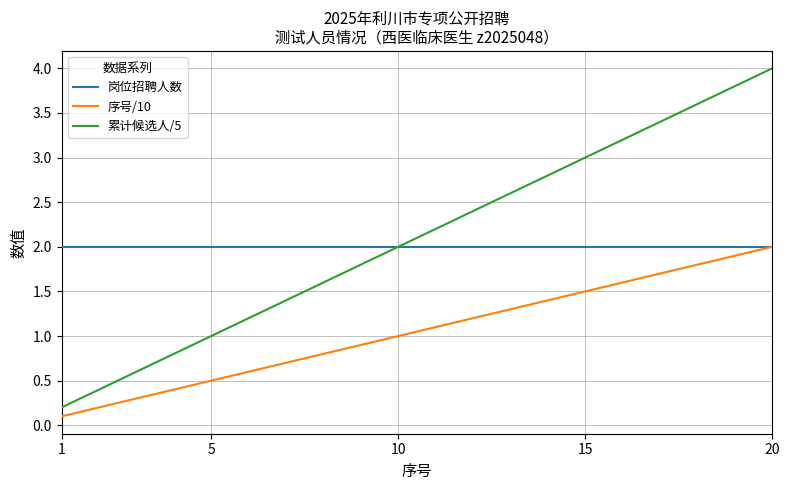

What is the average value of the 岗位招聘人数 series?

2.0